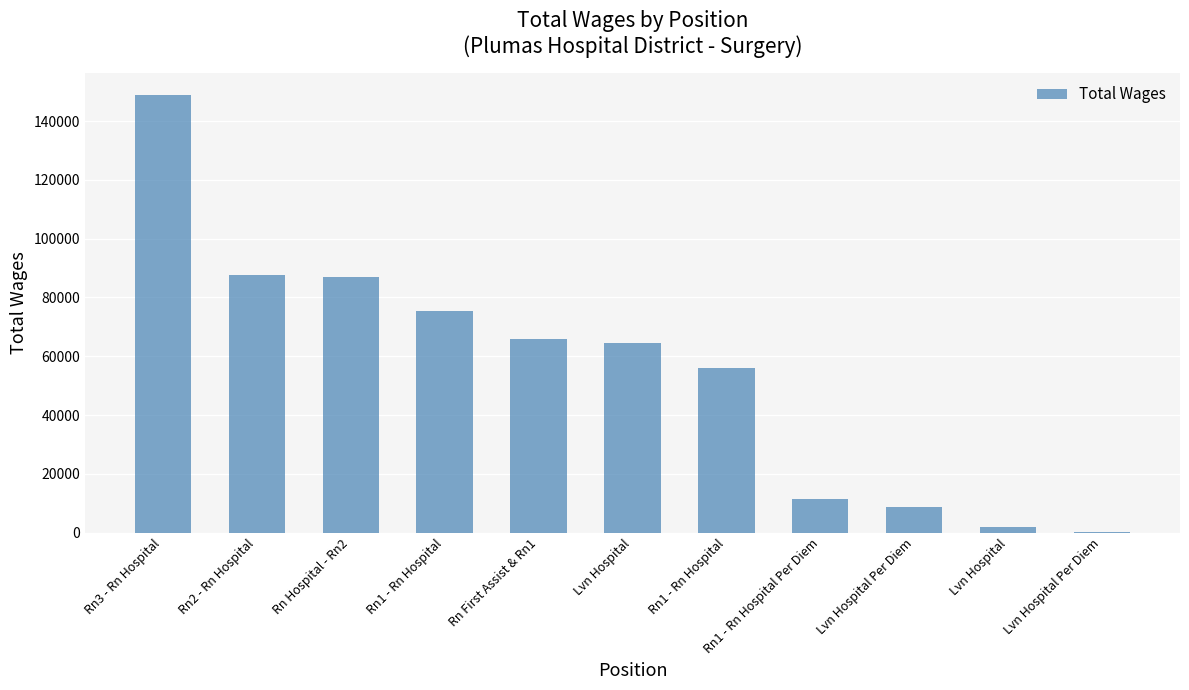

What is the difference between the second highest and second lowest values?

85755